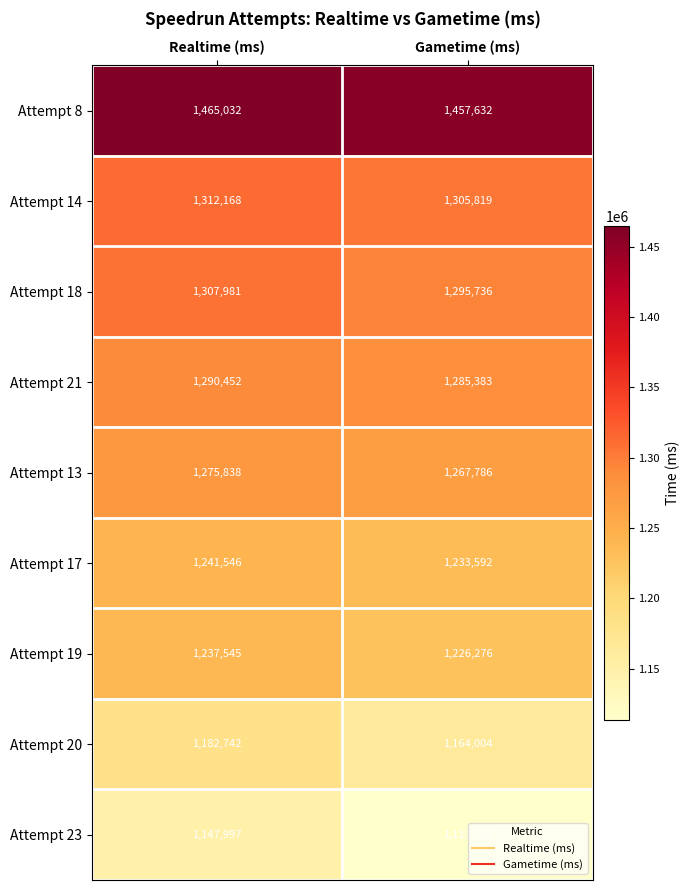

What is the difference between the Attempt 14 values at Gametime (ms) and Realtime (ms)?

6349